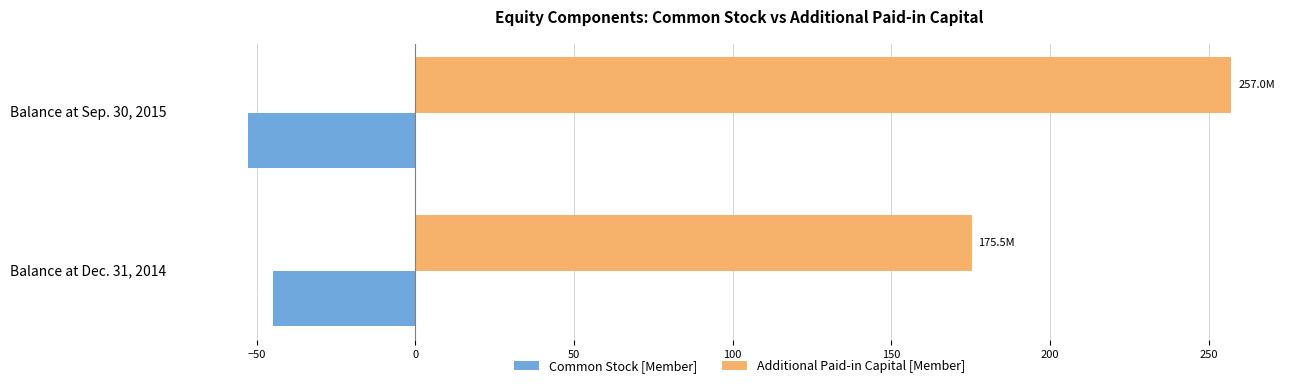

What are all the series names shown in the legend?

Common Stock [Member], Additional Paid-in Capital [Member]